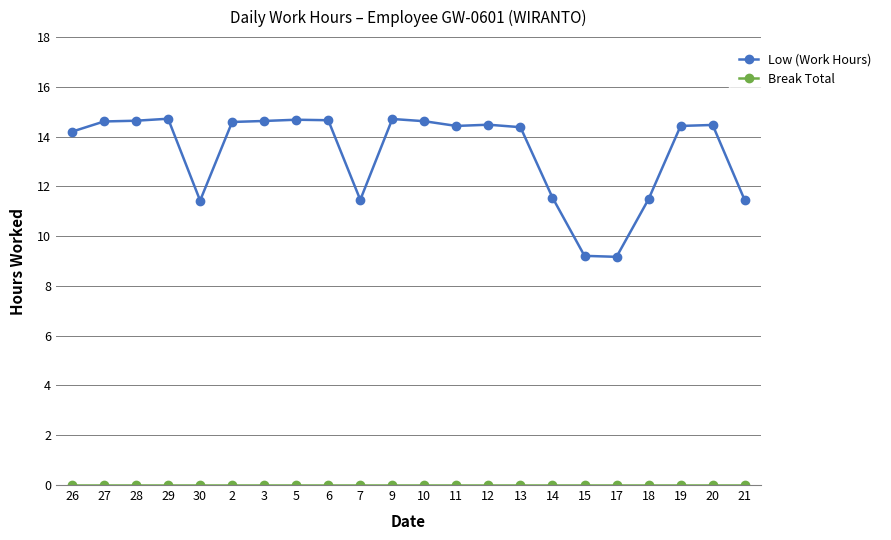

What is the spread (max minus min) of values at 18?

11.5